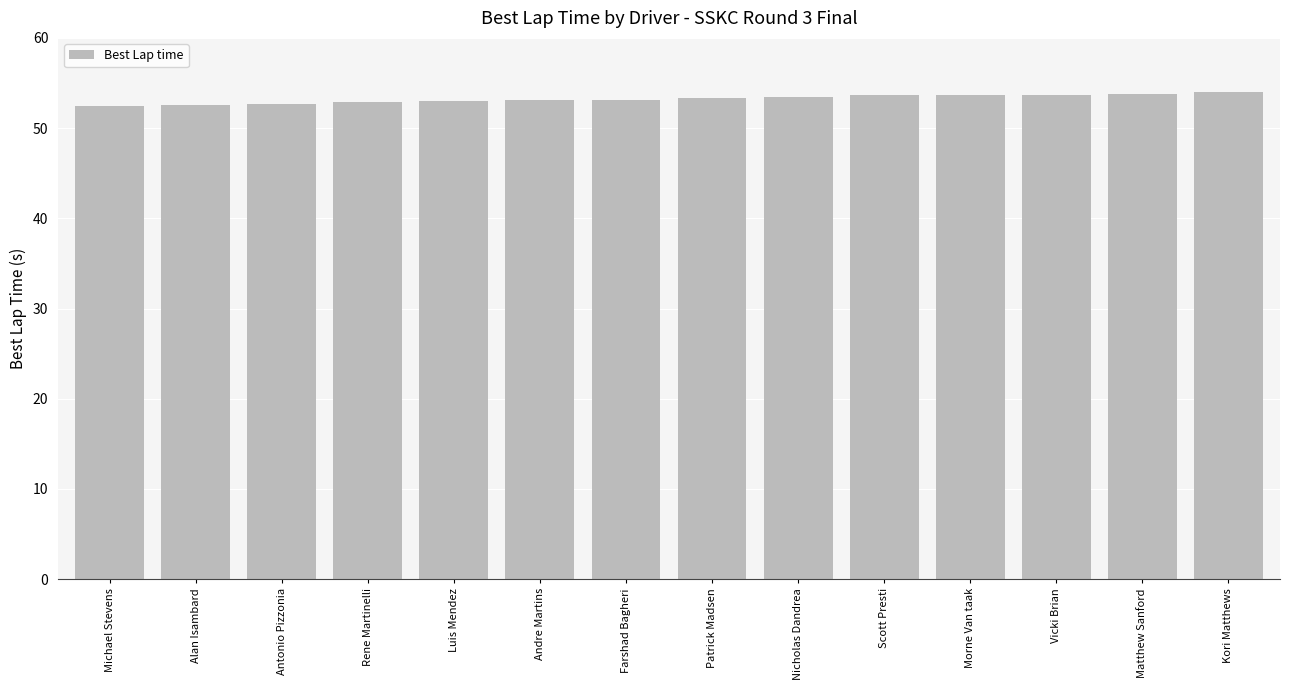

True or false: the data shows 52.7 at Antonio Pizzonia.

True